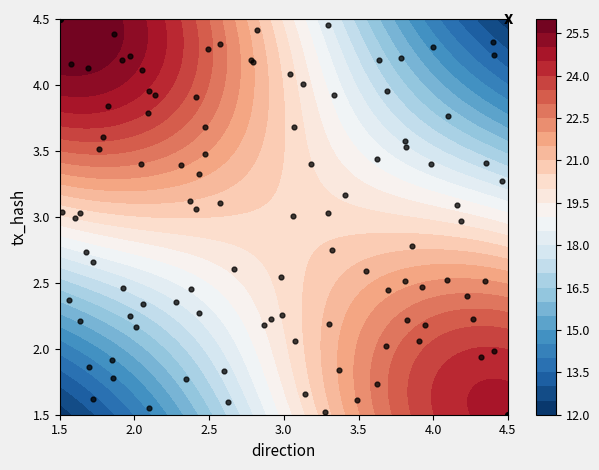

What is the sum of the values at 1.5 and 4.5?

6.0